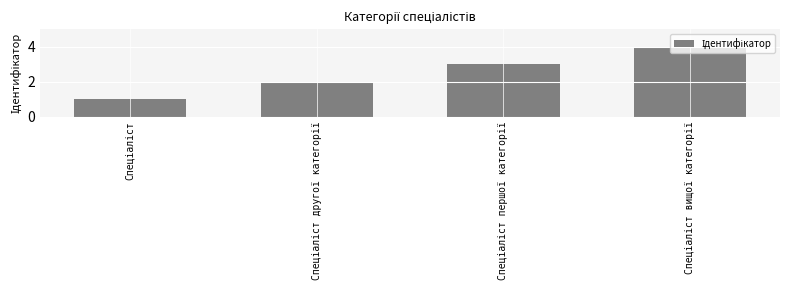

What is the maximum value shown in the chart?

4